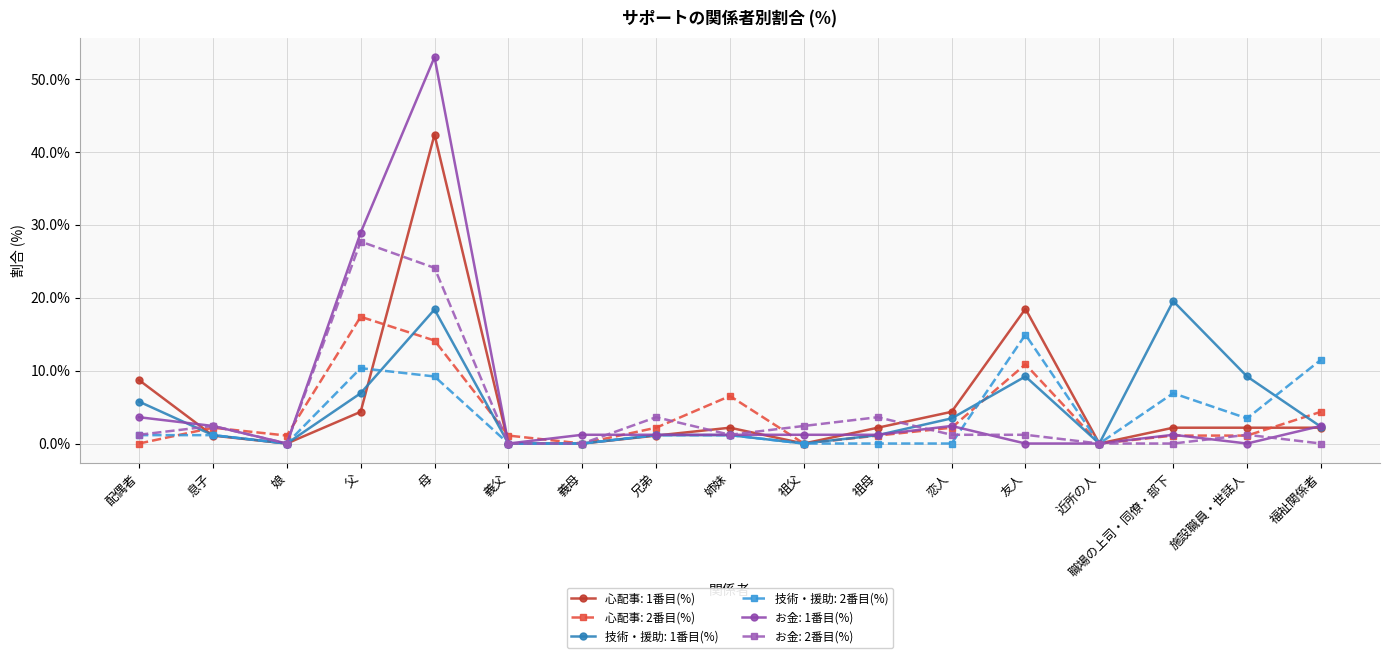

What is the value of the お金: 1番目(%) point at the 1st from the left?

3.6